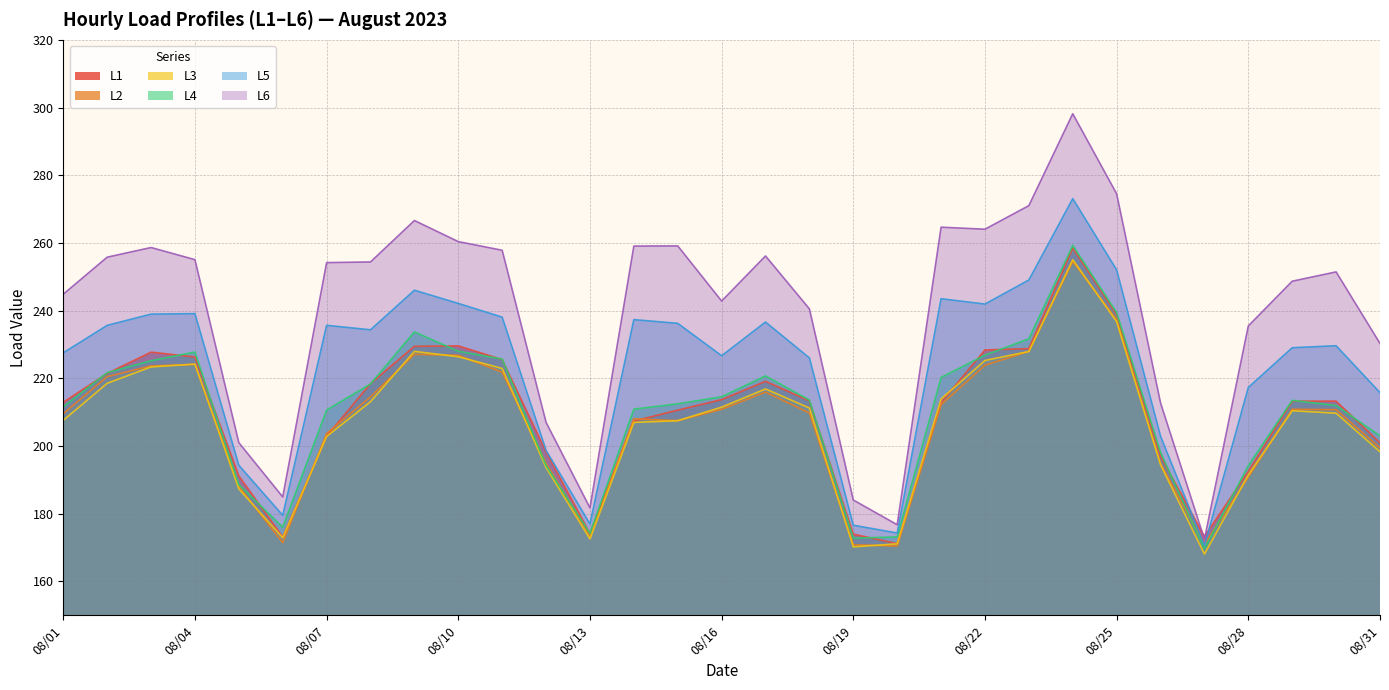

Reading left to right, transcribe all the data shown in this chart.

L1: 212.9	221.4	227.7	226.3	191.2	173.1	202.9	218.4	229.5	229.6	225.6	198.3	174.1	207.4	210.6	213.7	219.1	213.3	174.0	171.2	212.8	228.4	228.8	258.5	238.9	197.0	173.3	192.5	213.3	213.3	200.9
L2: 209.6	220.5	223.7	224.1	188.1	171.4	203.7	214.5	227.1	226.8	221.8	194.9	173.3	208.0	207.5	210.9	215.9	209.8	170.8	170.4	212.2	223.9	227.9	254.5	237.3	194.8	170.9	190.8	210.9	210.7	199.5
L3: 207.6	218.5	223.4	224.2	187.3	172.9	202.8	213.1	228.0	226.4	222.9	193.6	172.6	207.0	207.5	211.5	216.9	211.2	170.2	171.1	213.9	225.3	227.9	255.1	236.8	194.5	168.1	191.5	210.4	209.7	198.3
L4: 211.6	221.7	225.2	227.8	188.6	176.0	210.6	218.3	233.7	228.0	225.7	194.2	174.2	210.9	212.5	214.6	220.7	213.6	172.8	173.2	220.3	226.8	231.7	259.3	239.4	198.1	169.6	194.2	213.5	212.0	203.0
L5: 227.5	235.7	239.0	239.1	194.3	179.5	235.7	234.3	246.0	242.1	238.1	198.7	177.0	237.3	236.2	226.7	236.6	226.0	176.6	174.3	243.5	241.9	249.1	273.1	252.0	202.9	170.6	217.3	229.0	229.6	215.8
L6: 244.8	255.8	258.6	255.1	201.0	185.0	254.2	254.4	266.6	260.4	257.8	207.0	181.7	259.1	259.1	242.8	256.1	240.5	184.1	176.8	264.6	264.1	271.0	298.2	274.5	212.8	172.4	235.5	248.7	251.4	230.3